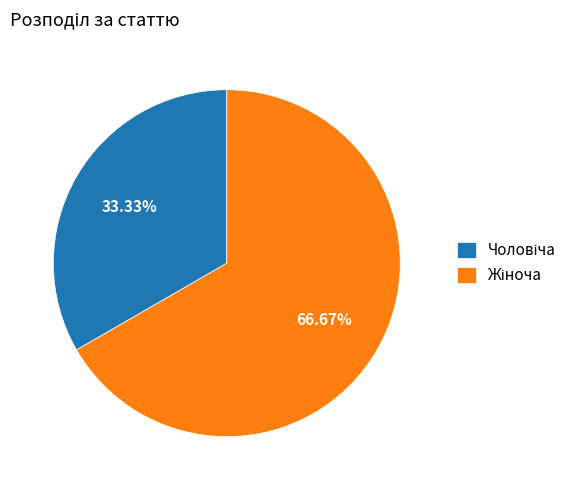

Is there a majority slice in this chart?

Yes